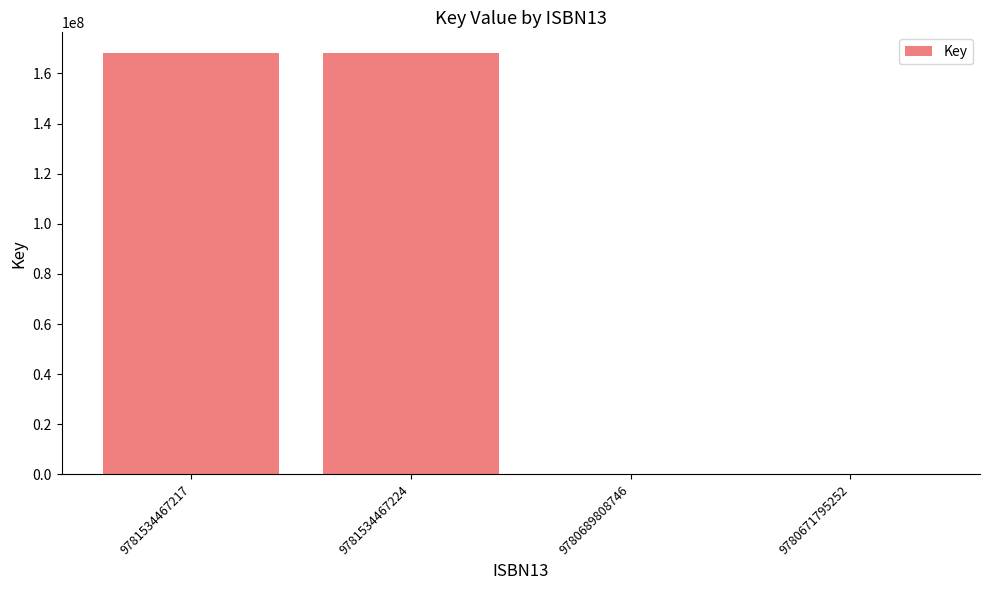

What is the sum of all values?

336682022